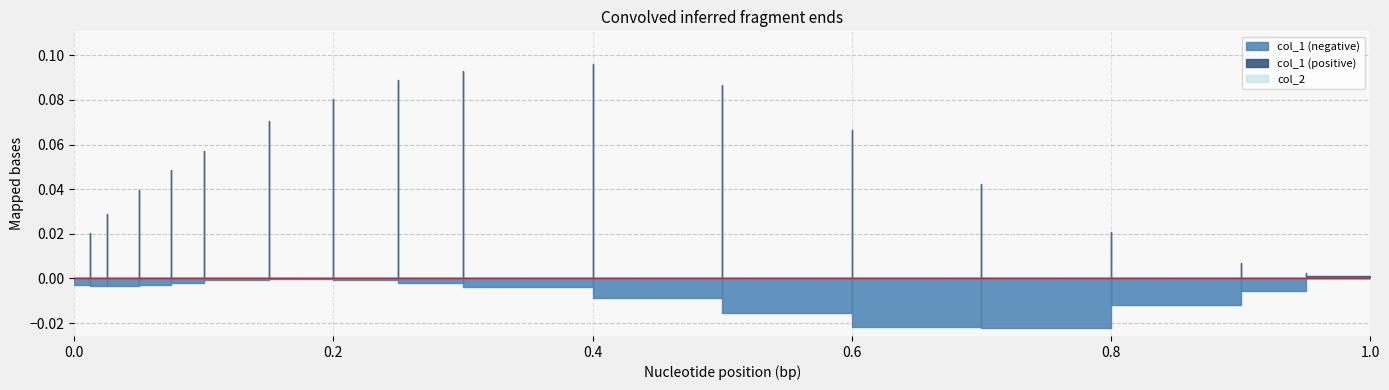

How many times do col_1 and col_2 cross each other?

31